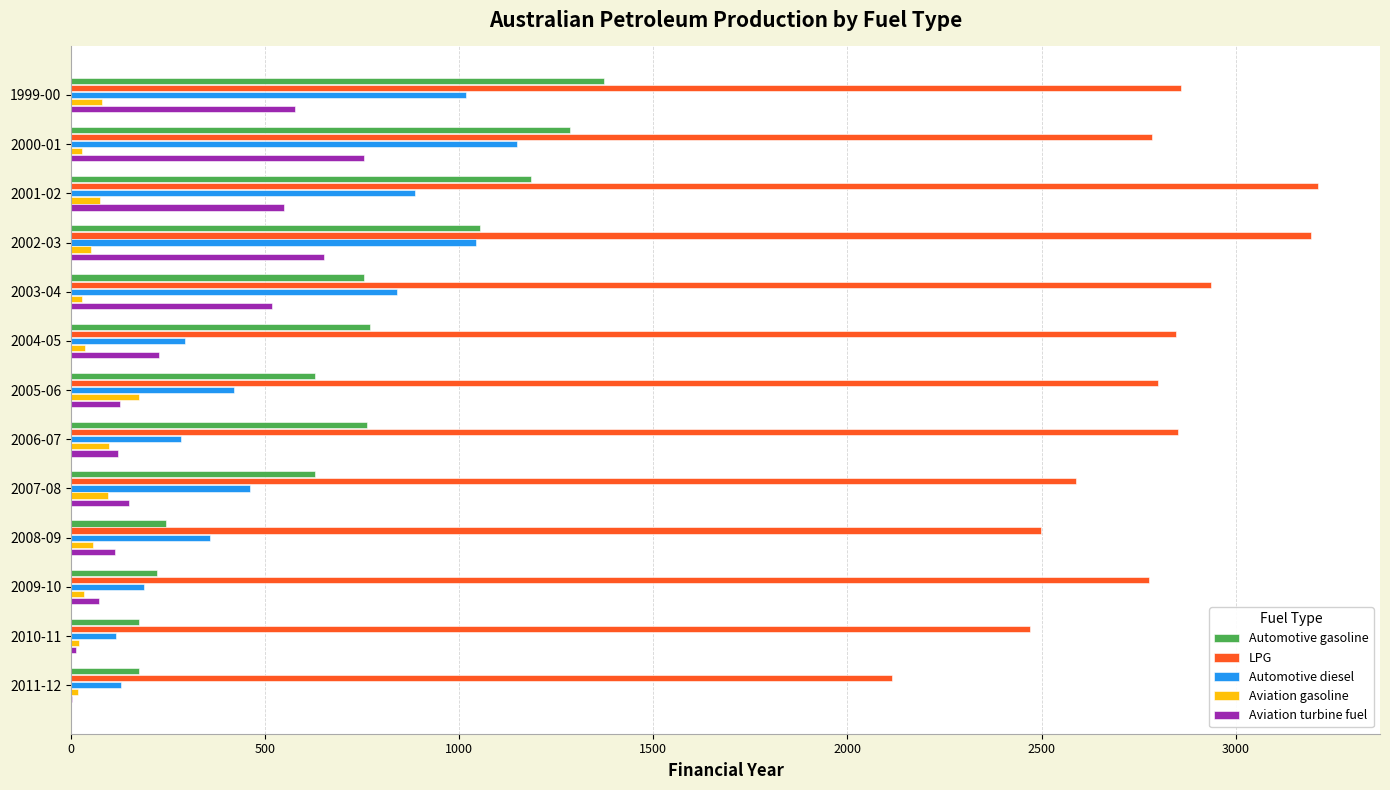

Which series has the largest total across all categories?

LPG